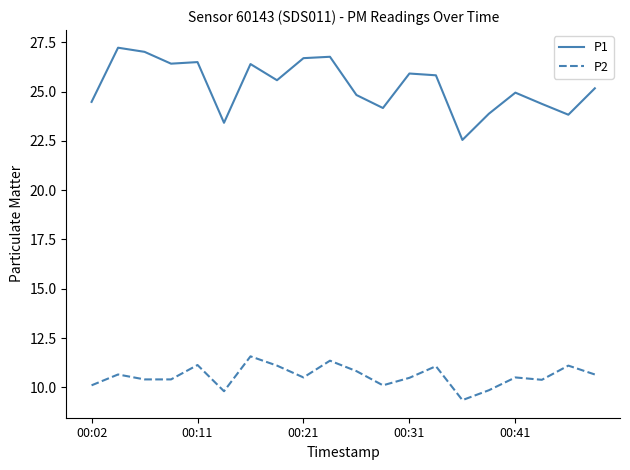

Which series has the largest total across all categories?

P1